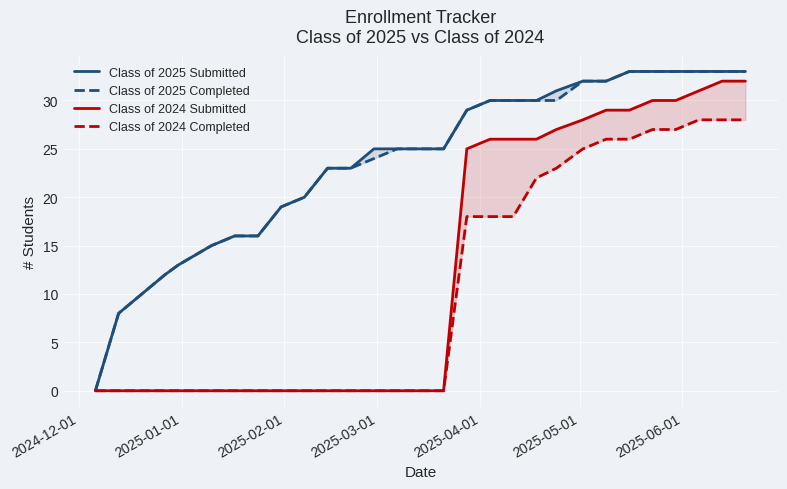

What is the value of the Class of 2024 Completed point at the 22nd from the left?

25